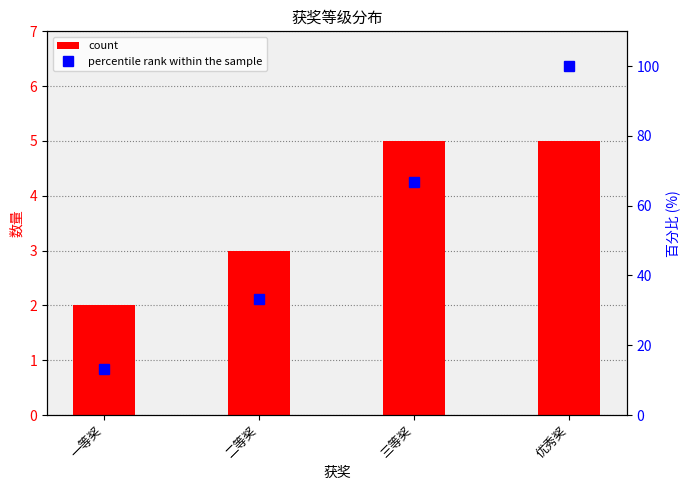

Reading left to right, transcribe all the data shown in this chart.

count: 一等奖=2.0	二等奖=3.0	三等奖=5.0	优秀奖=5.0
percentile rank within the sample: 一等奖=13.3	二等奖=33.3	三等奖=66.7	优秀奖=100.0